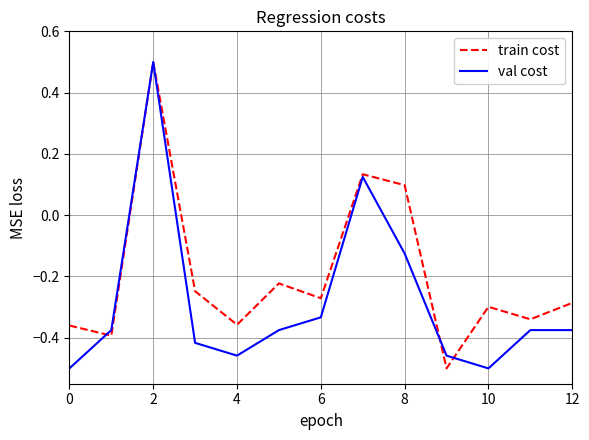

At how many categories does at least one series exceed 0?

3